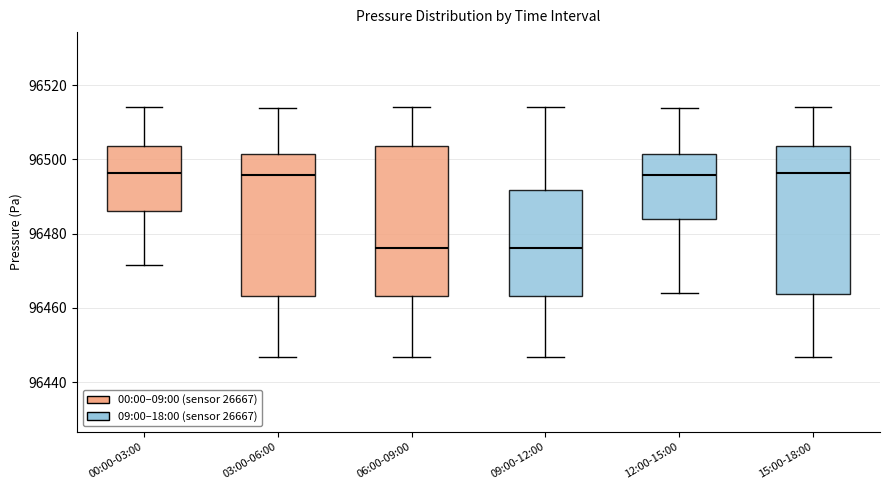

Where is the lower edge of the box for 09:00-12:00 on the y-axis? The values are not printed on the chart, so give them approximately, as read against the axis.

96464